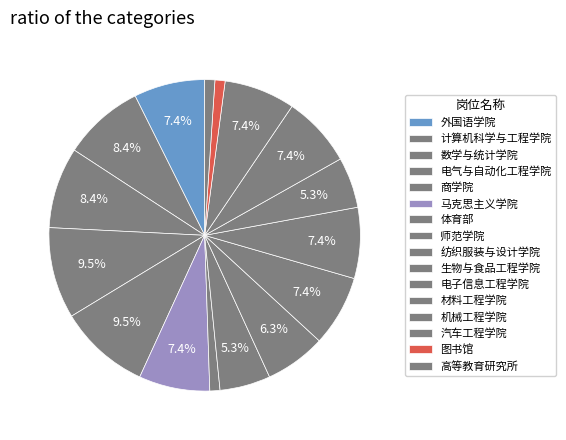

Count the number of slices in the pie.

16